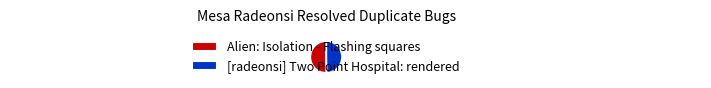

How many segments does this pie chart have?

2